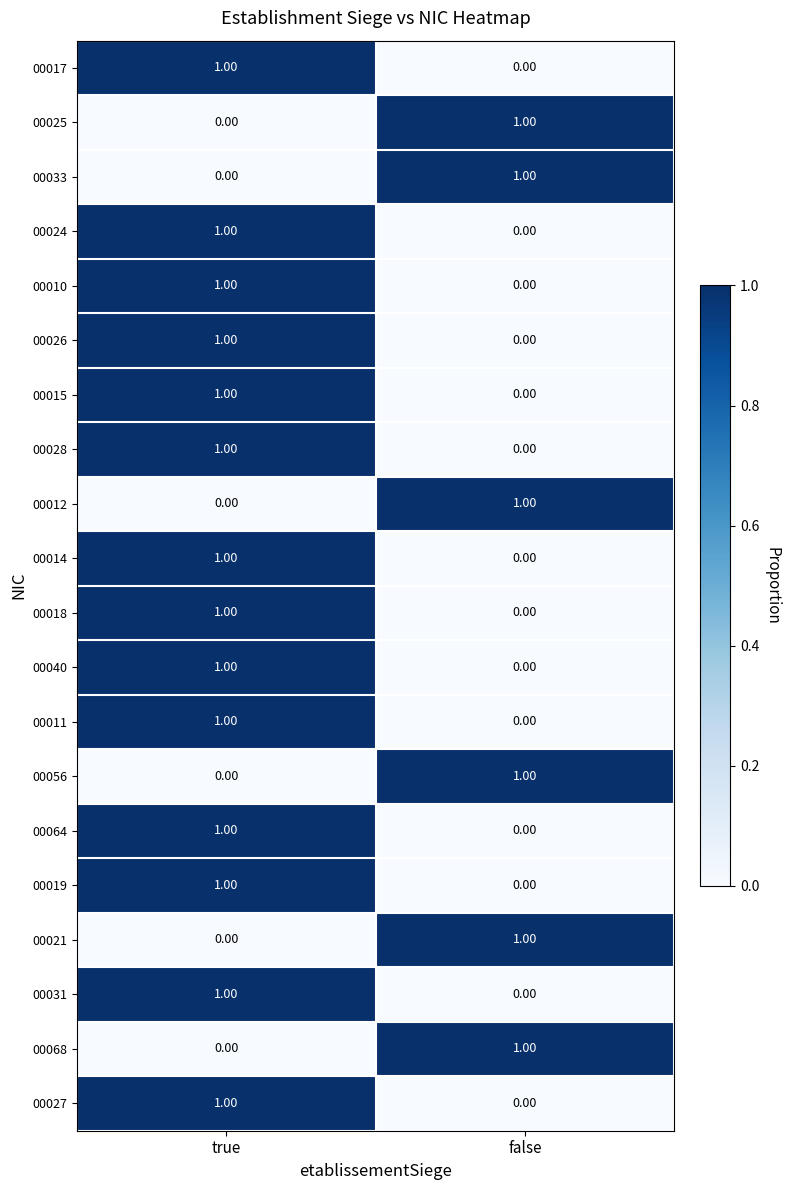

What is the difference between the highest and lowest values at true?

1